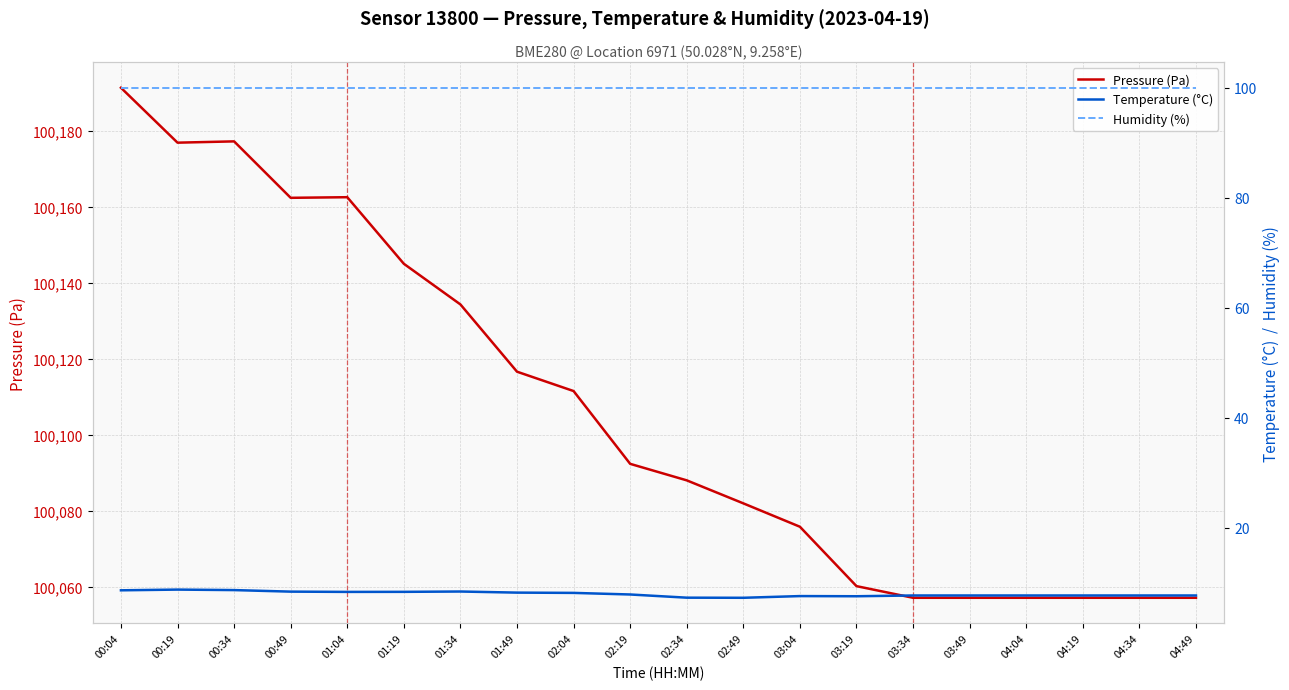

Is it true that Humidity (%) equals 100.0 at 01:19?

True